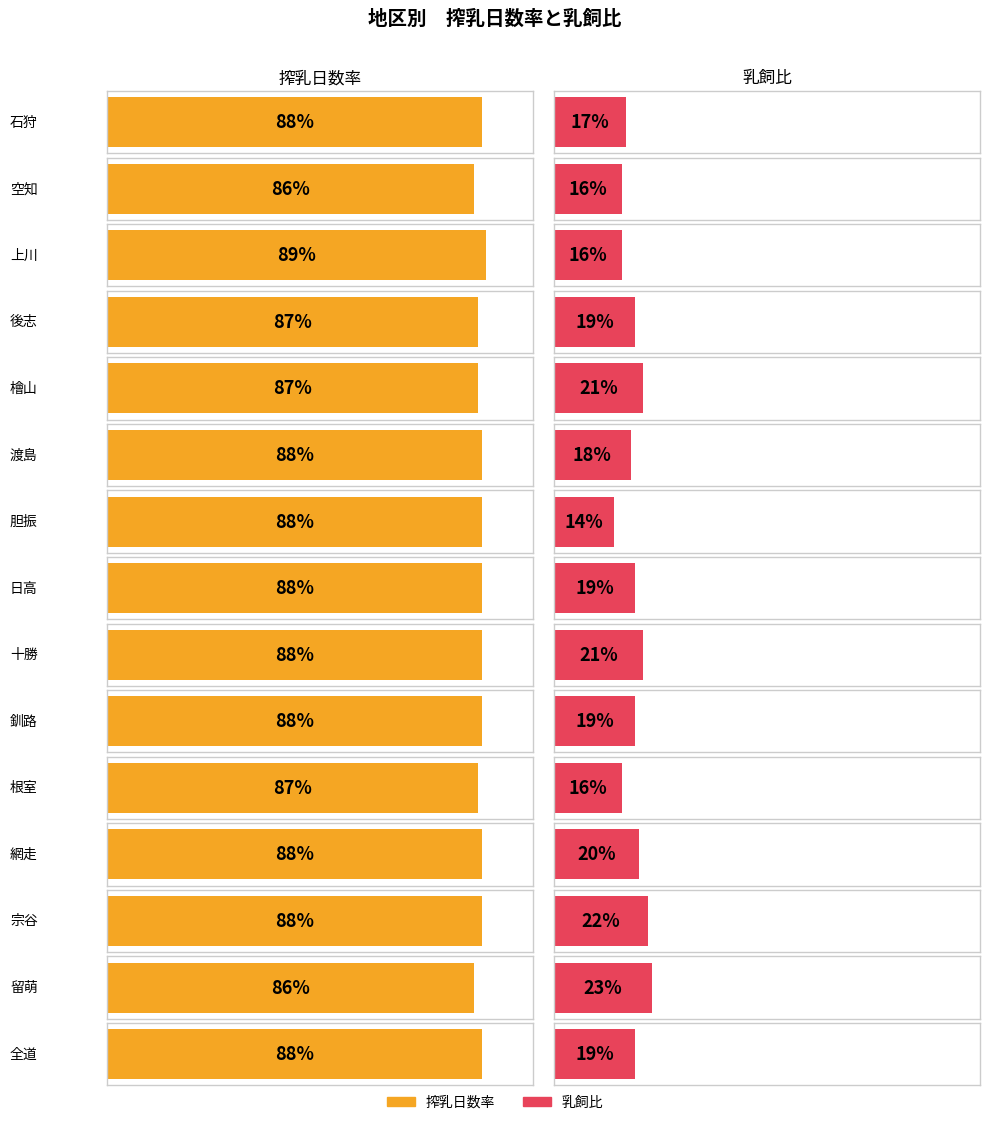

Which series has the largest total across all categories?

搾乳日数率